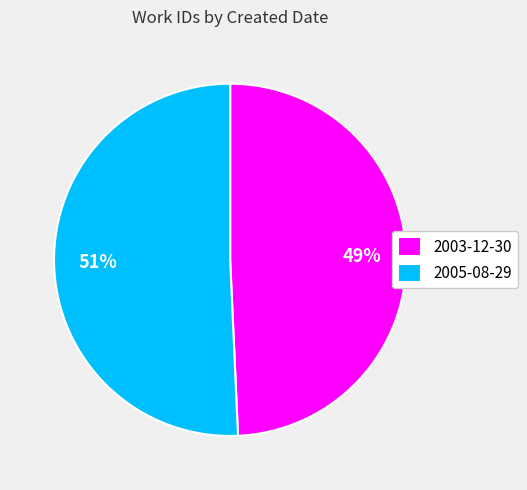

Combined, do 2005-08-29 and 2003-12-30 account for over 50%?

Yes